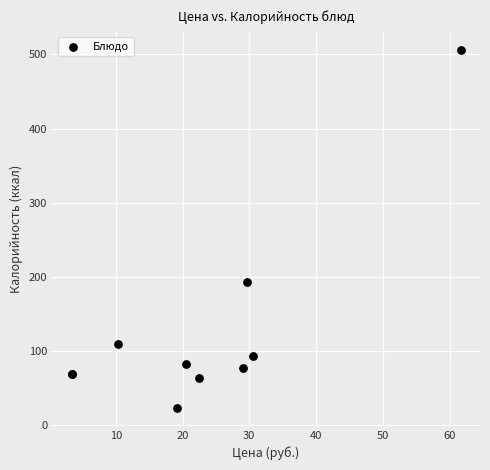

What Y value in the scatter plot is closest to 264?

192.7